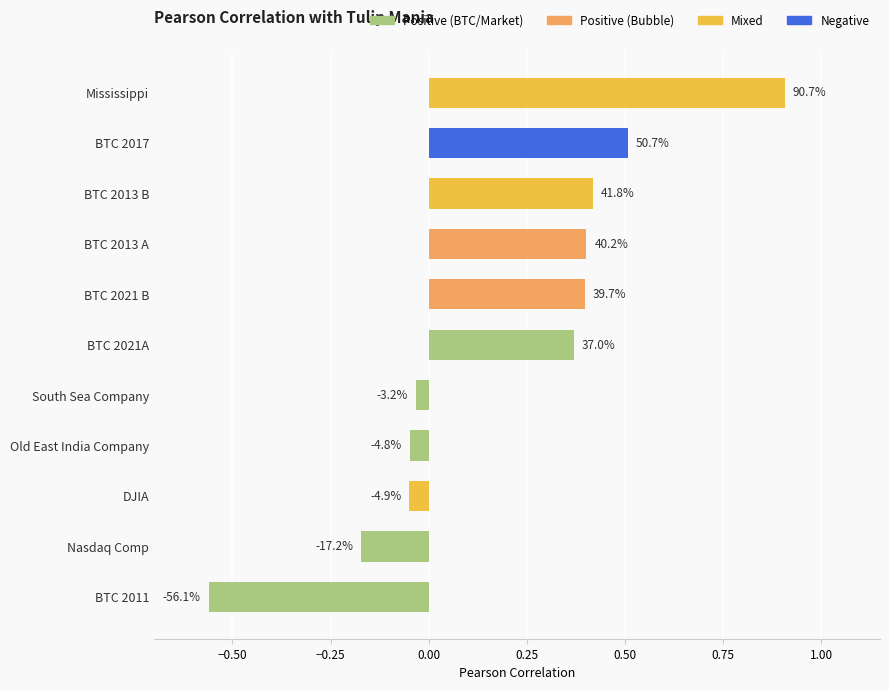

How many bars are there in total?

11